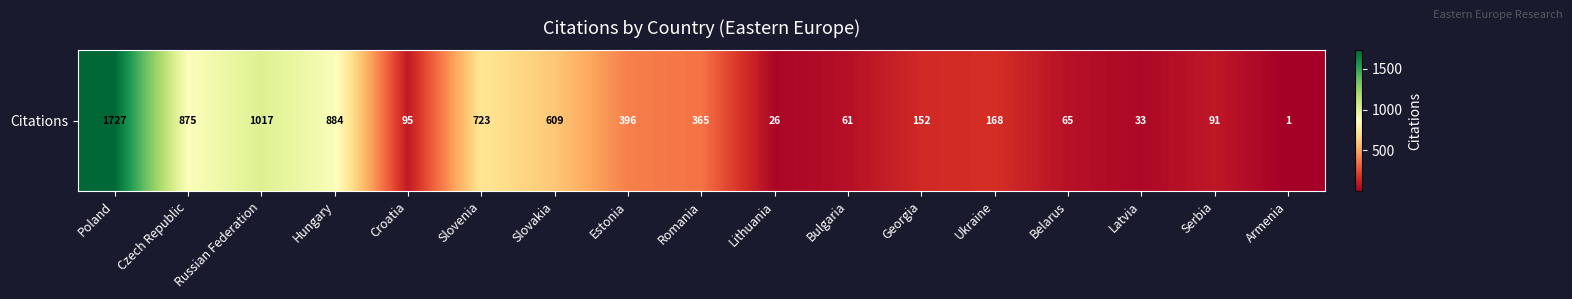

Which has a higher value, Bulgaria or Estonia?

Estonia